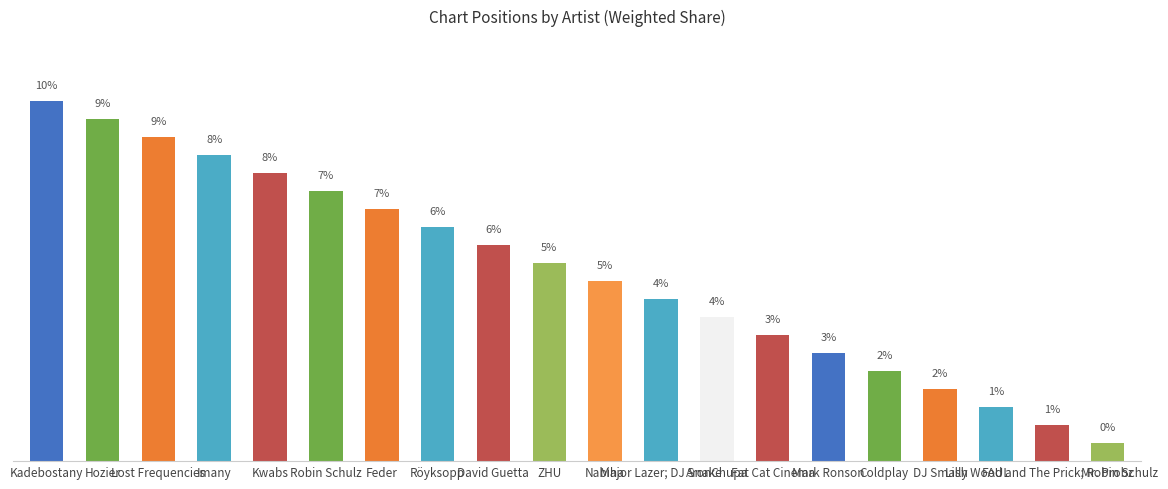

Does the chart contain any negative values?

No